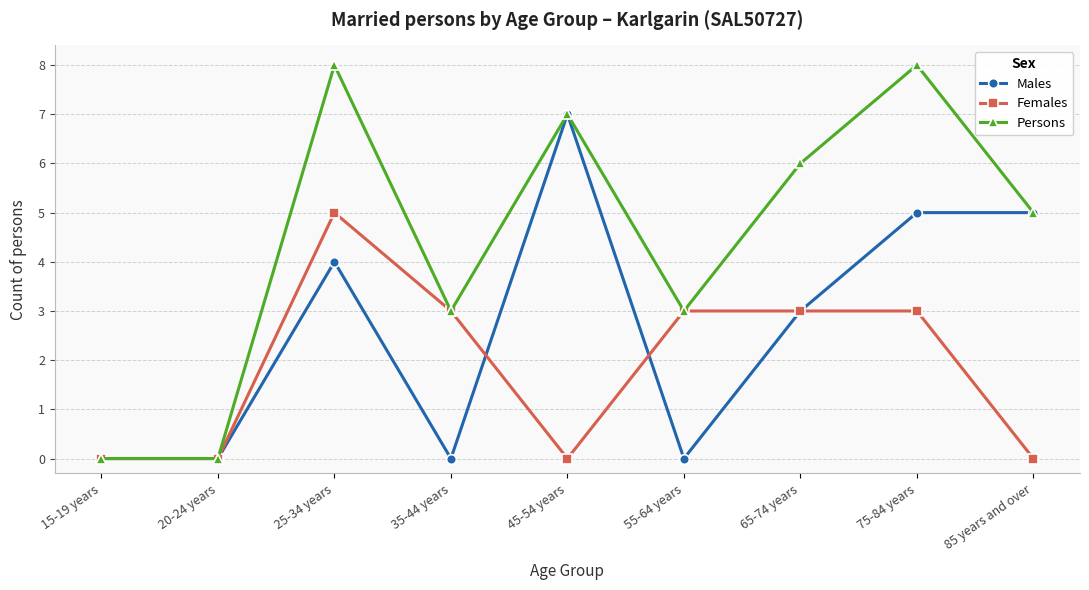

How many data points does each series have?

9